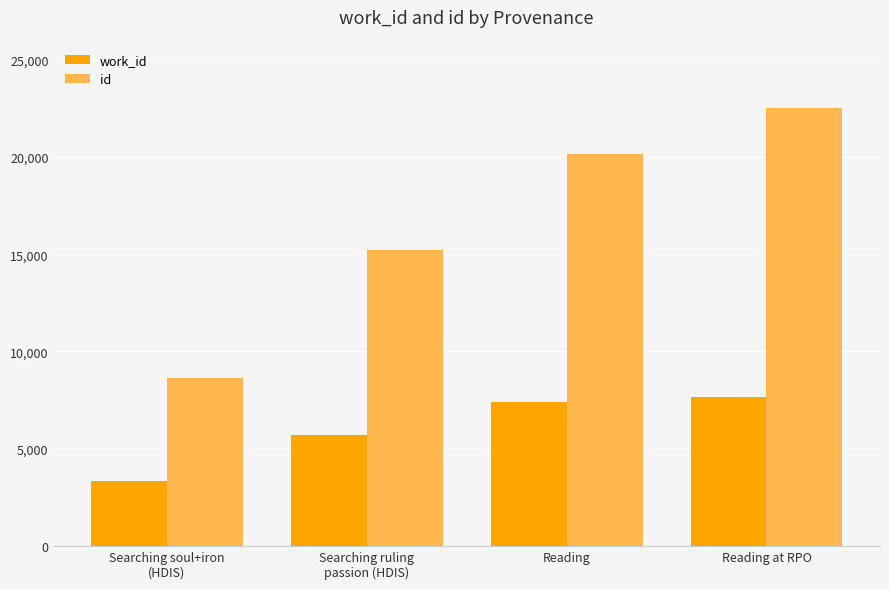

What is the sum of all id values?

66516